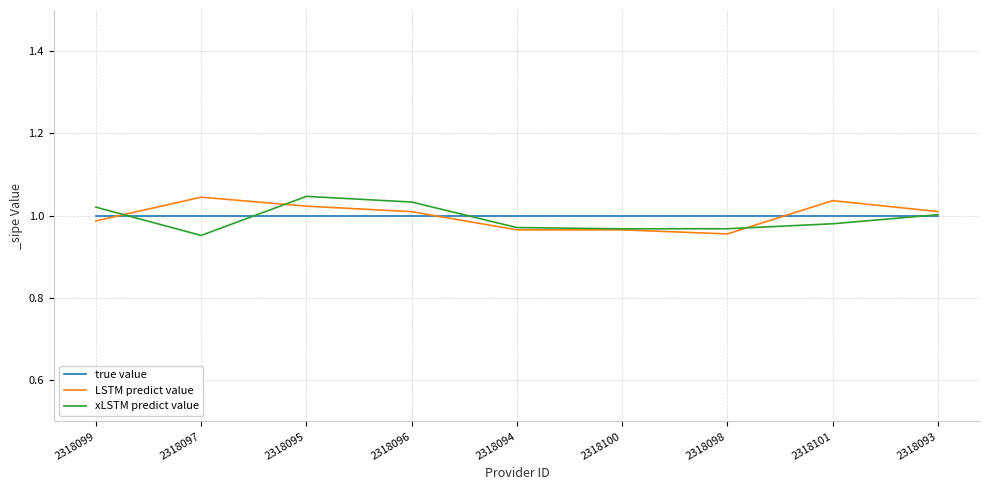

What position from the left is 2318097?

2